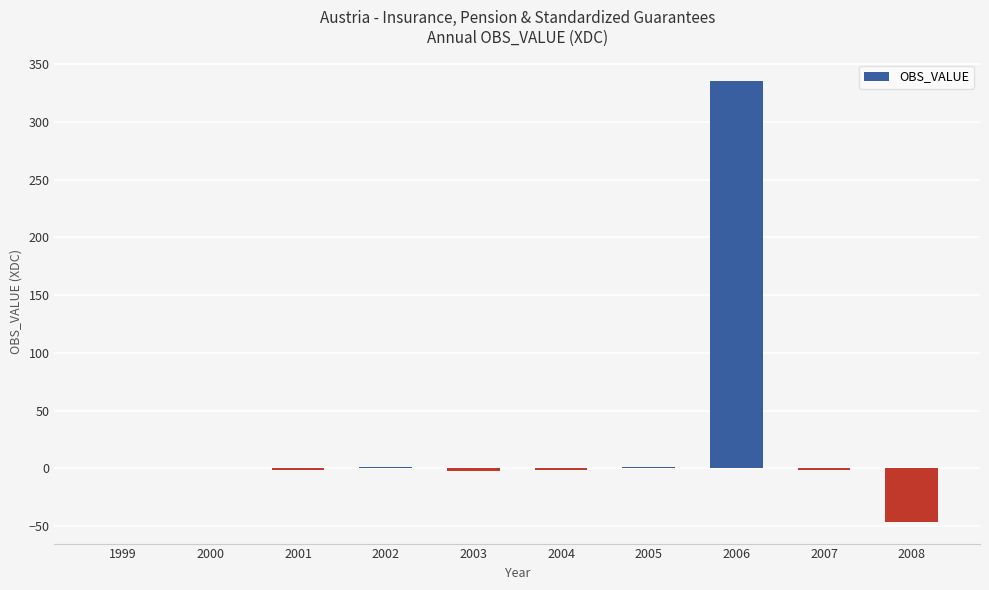

Which category has the highest value across all series?

2006